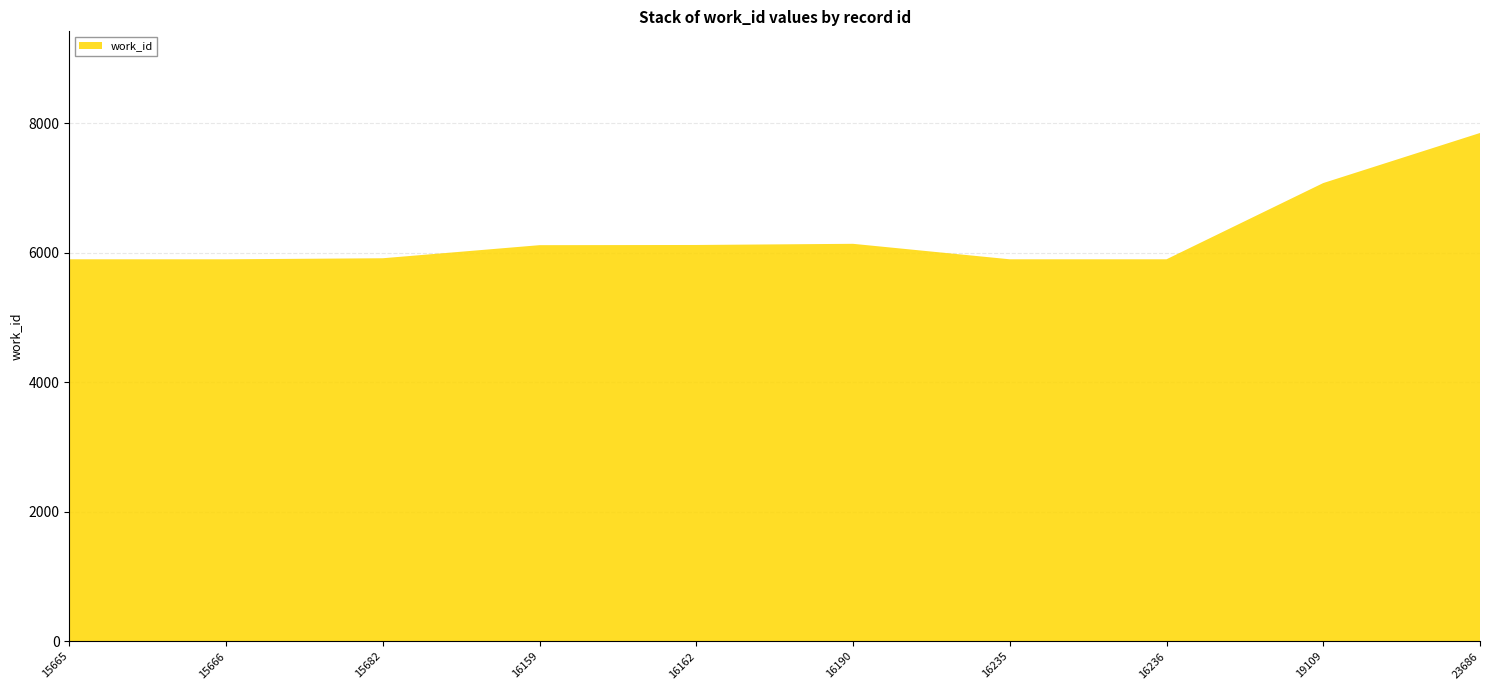

Reading left to right, what are all the values shown in this chart?

5898	5898	5914	6116	6119	6137	5898	5898	7075	7848